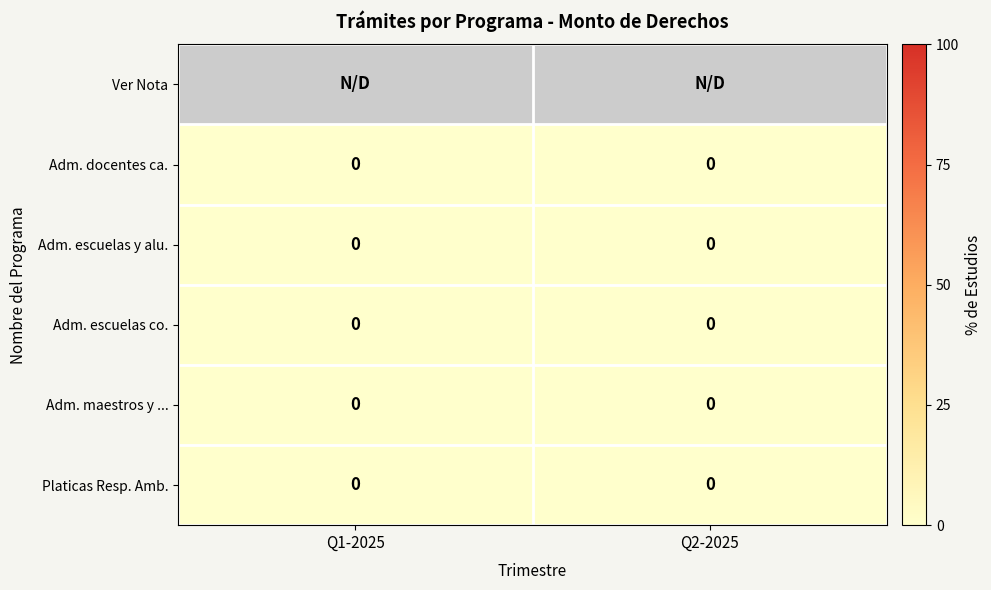

True or false: Platicas Resp. Amb. has a value of 0 at Q2-2025.

True